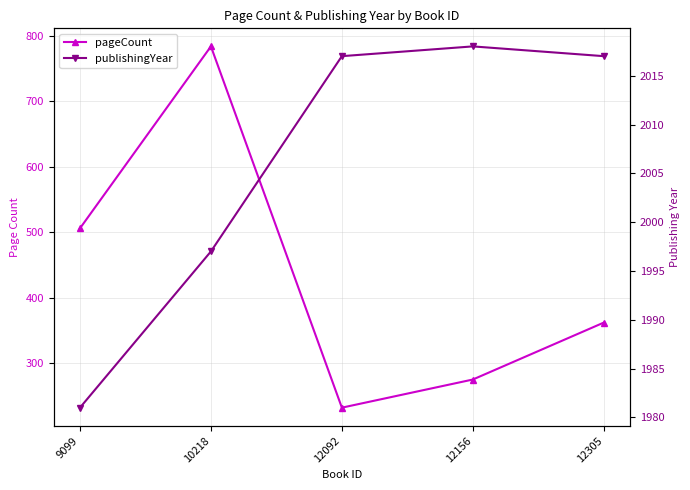

What are all the series names shown in the legend?

pageCount, publishingYear